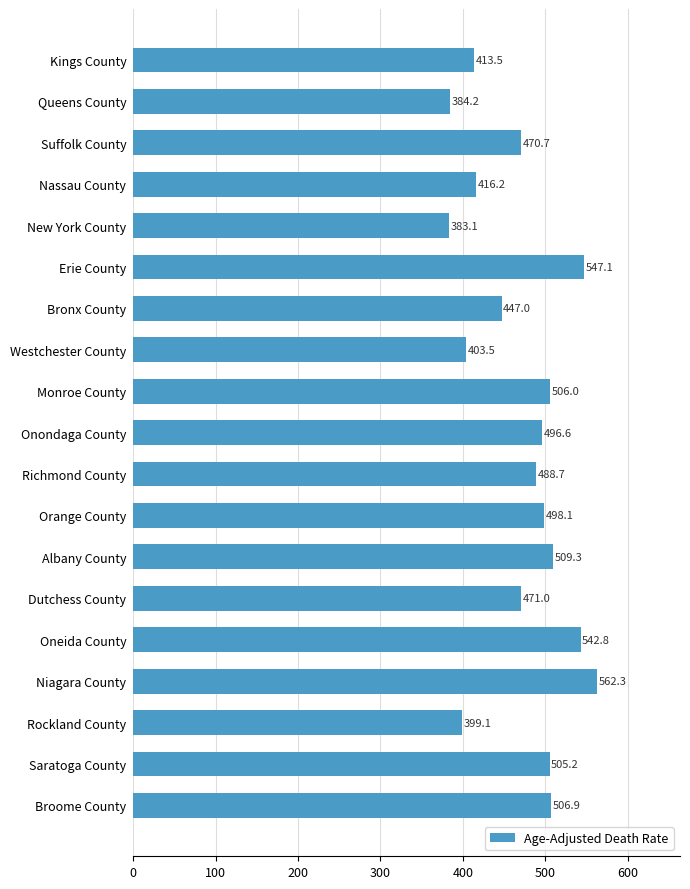

At which label is the value closest to 472?

Dutchess County